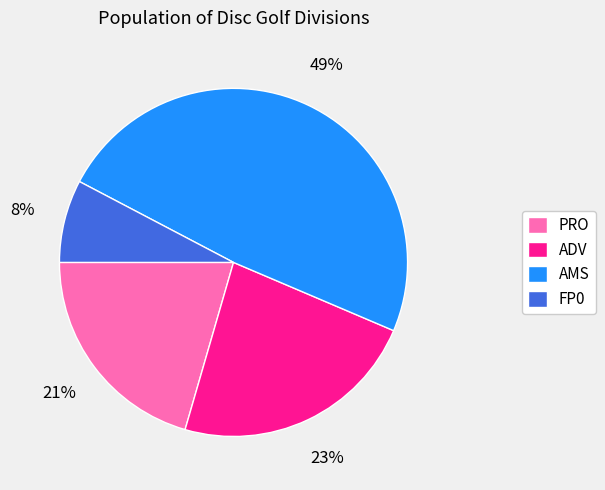

To the nearest percent, what portion does ADV represent?

23%